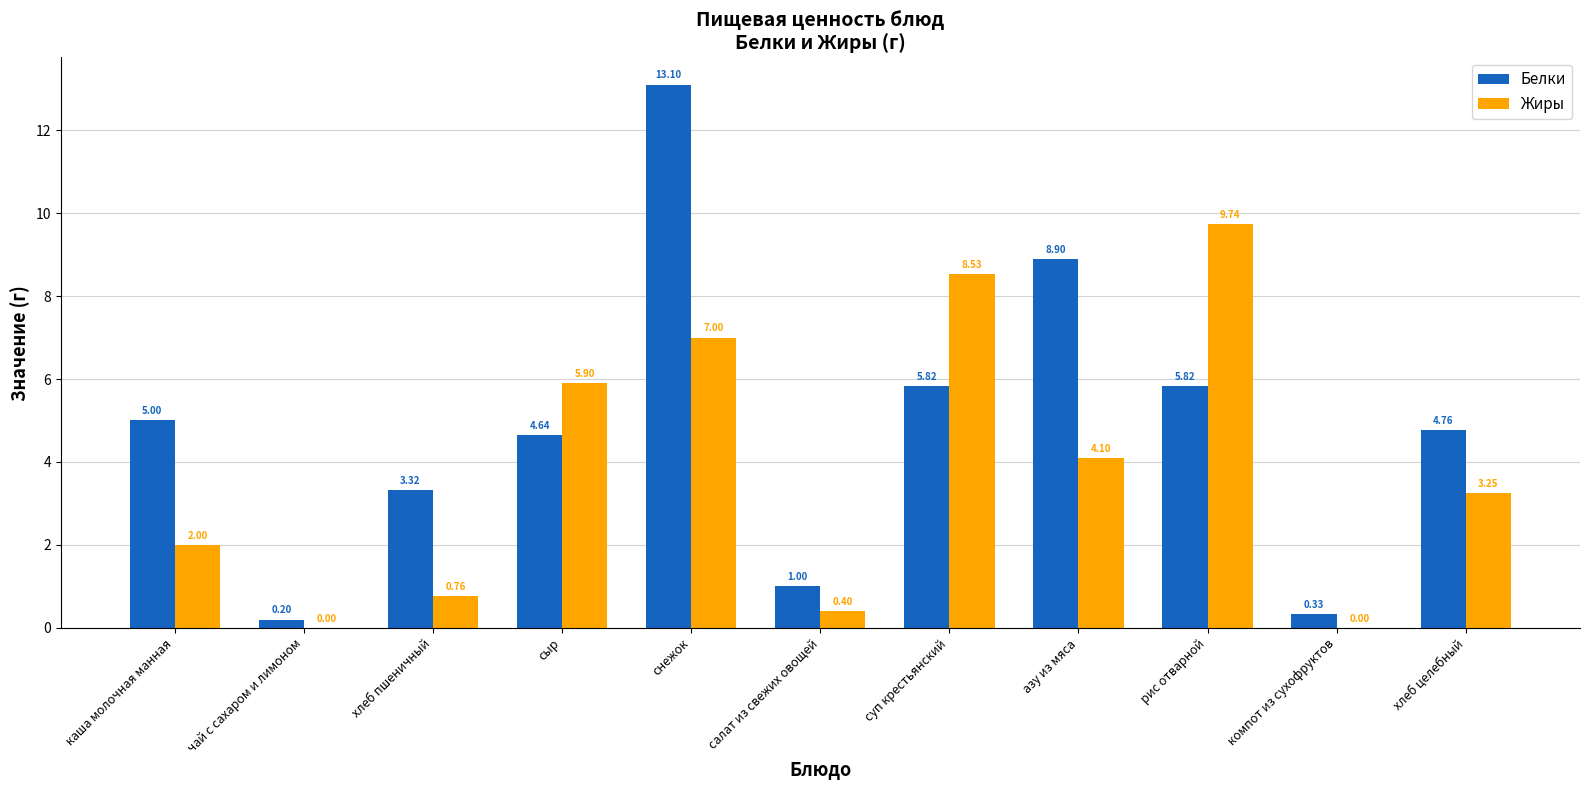

What is the sum of all Жиры values?

41.7